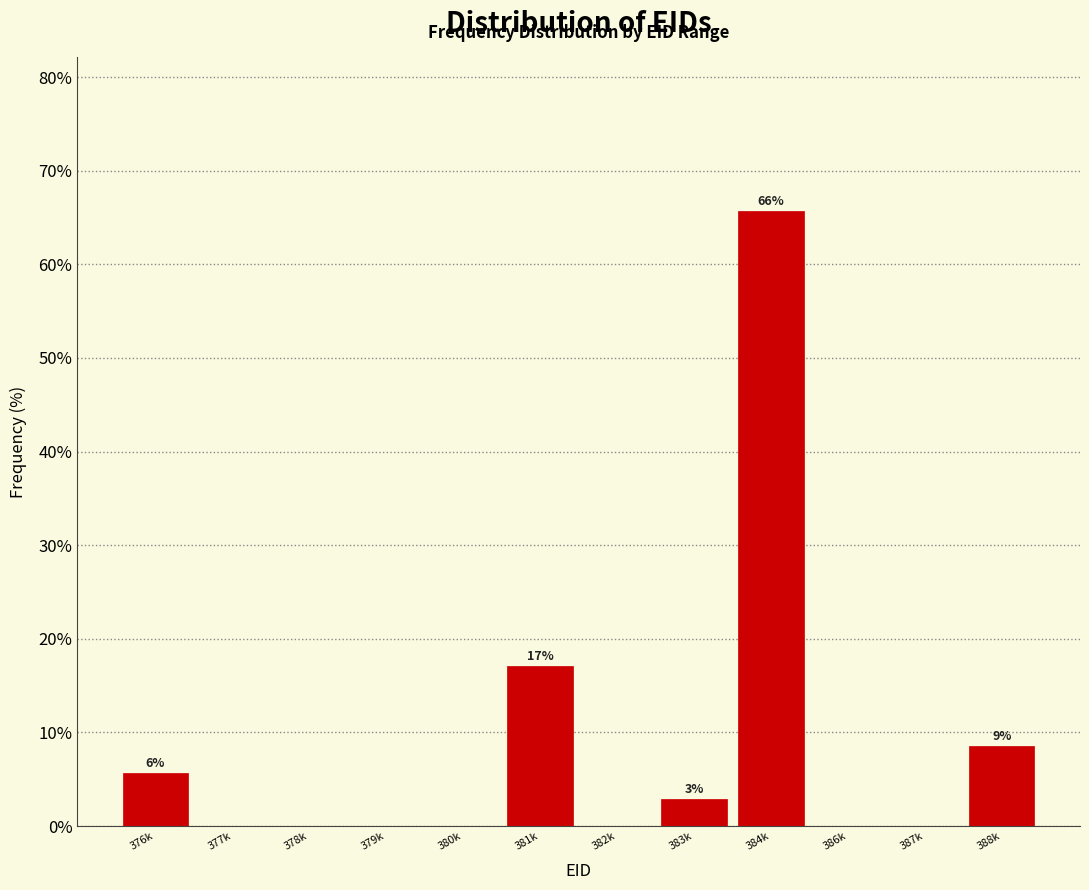

Reading left to right, transcribe all the data shown in this chart.

376k=5.7	377k=0.0	378k=0.0	379k=0.0	380k=0.0	381k=17.1	382k=0.0	383k=2.9	384k=65.7	386k=0.0	387k=0.0	388k=8.6